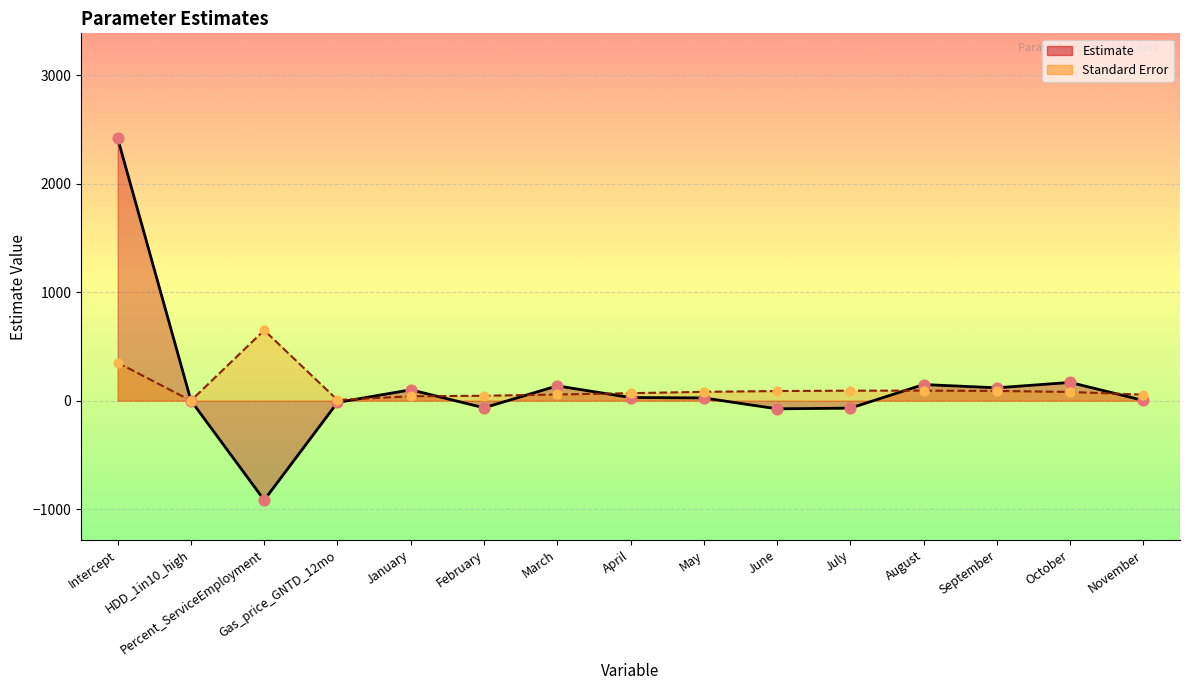

Is the value of Estimate at September greater than the value of Standard Error at January?

Yes